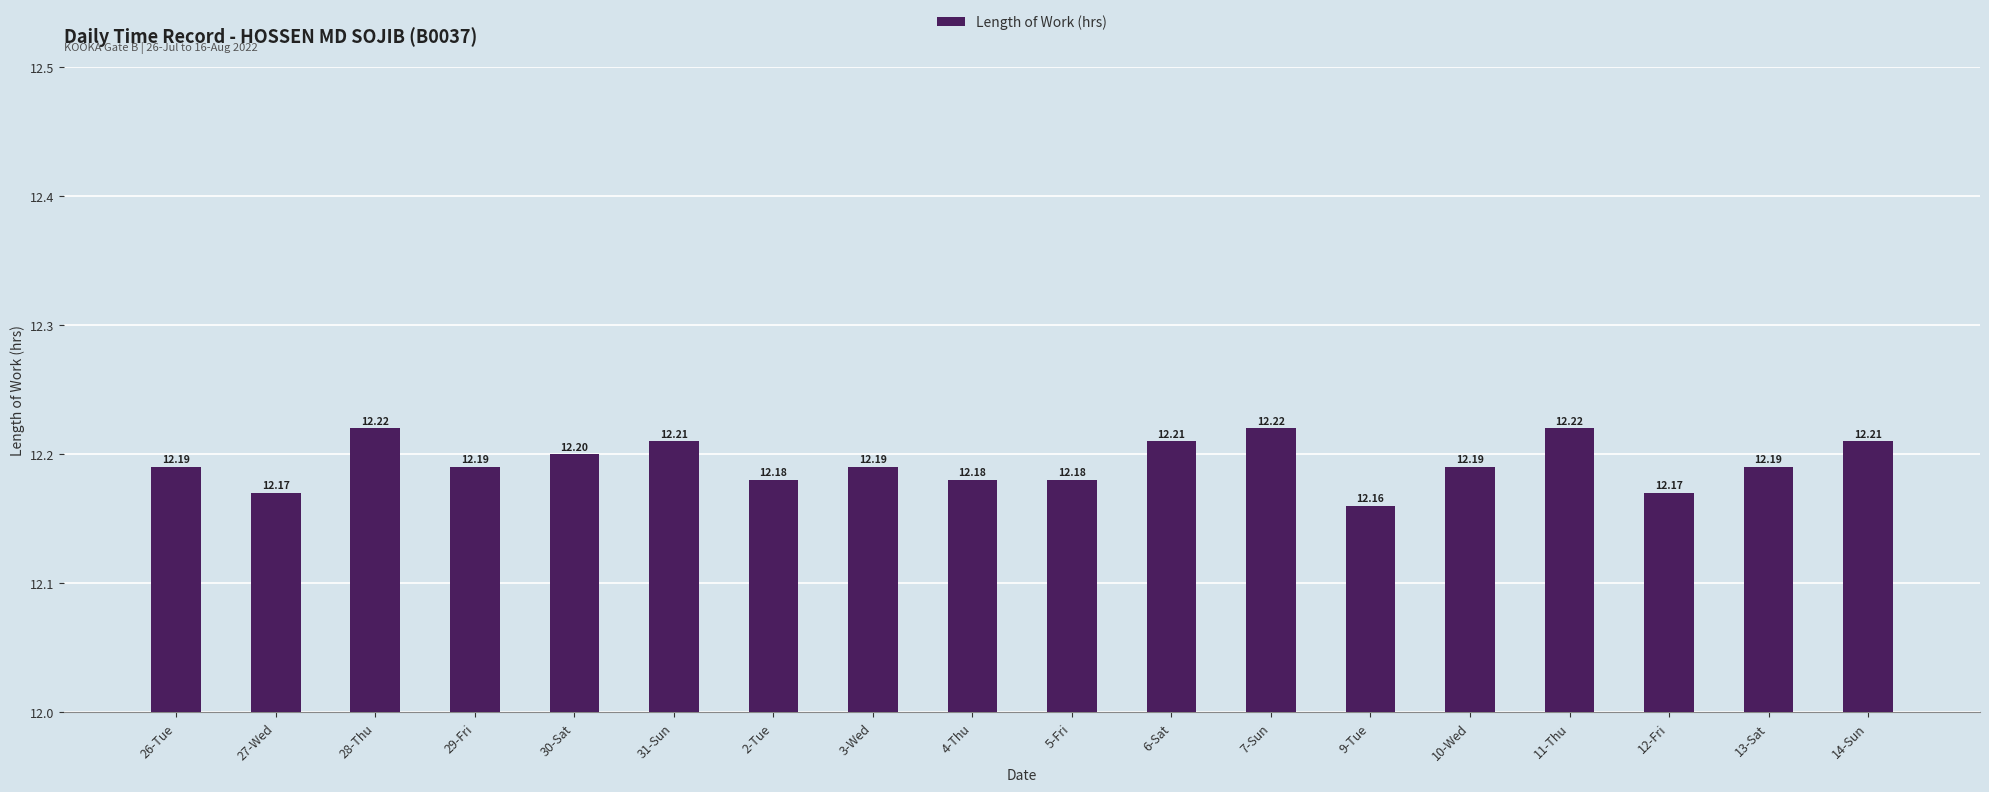

What is the average value?

12.2